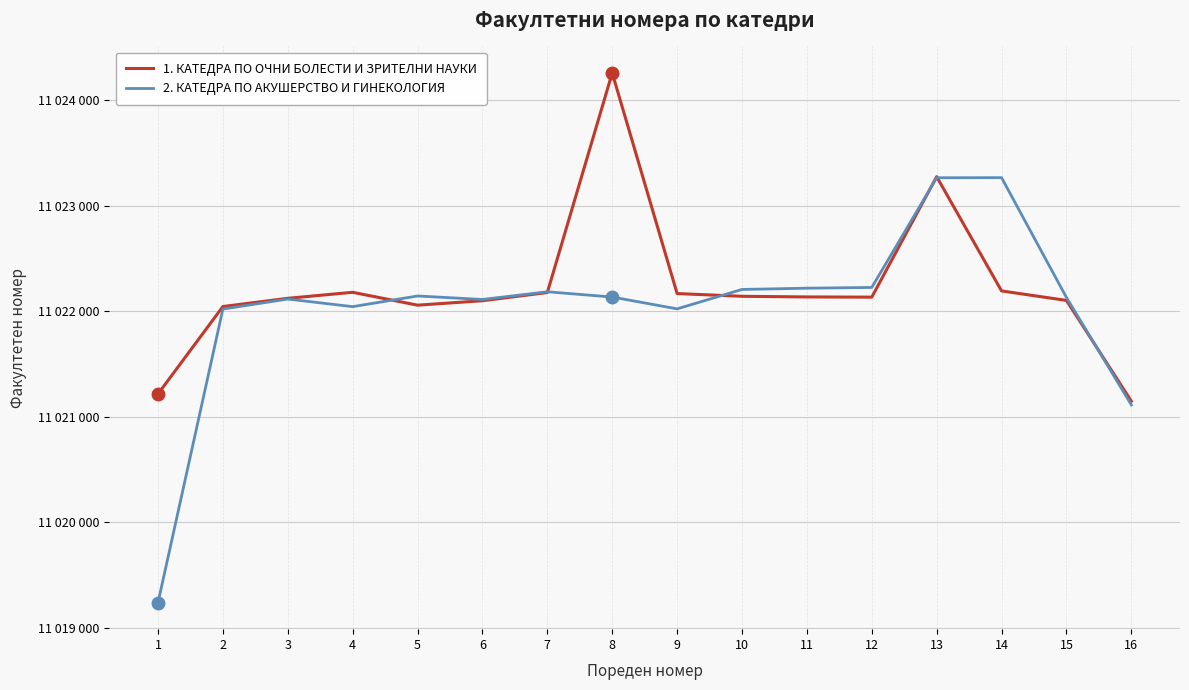

In 1. КАТЕДРА ПО ОЧНИ БОЛЕСТИ И ЗРИТЕЛНИ НАУКИ, how many points are lower than both neighbors (excluding endpoints)?

2